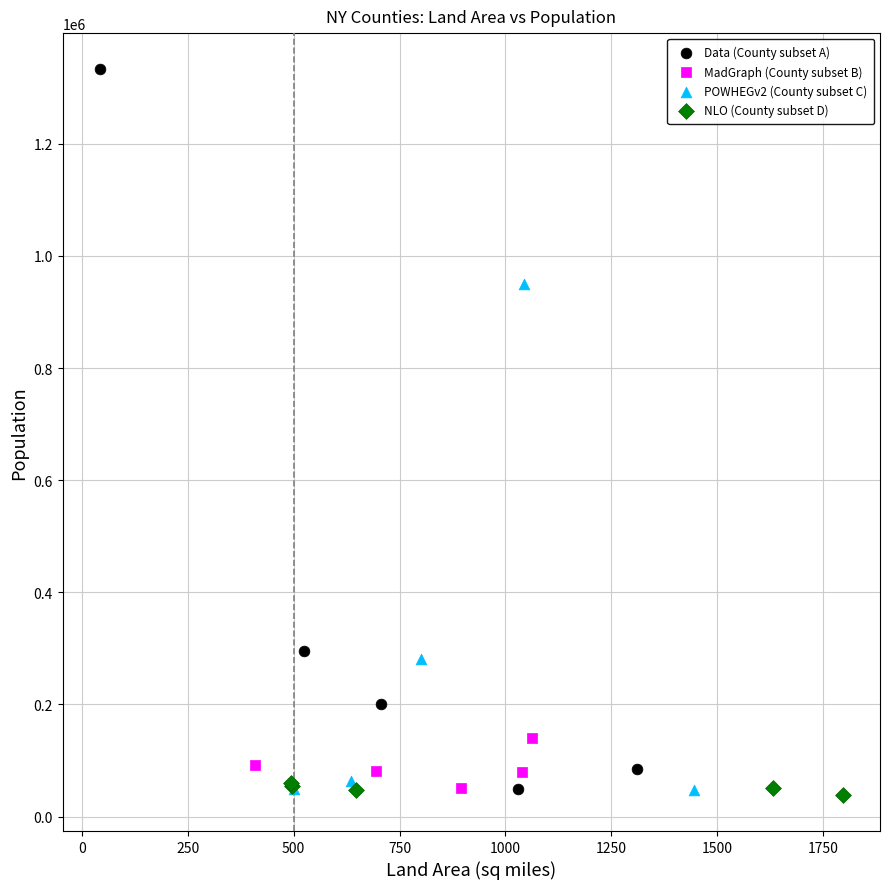

Which series reaches the maximum Y coordinate?

Data (County subset A)